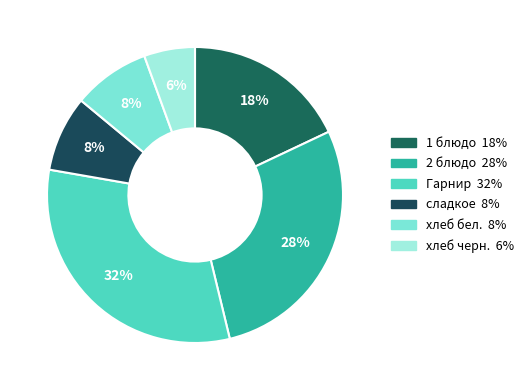

How many slices are in this pie chart?

6